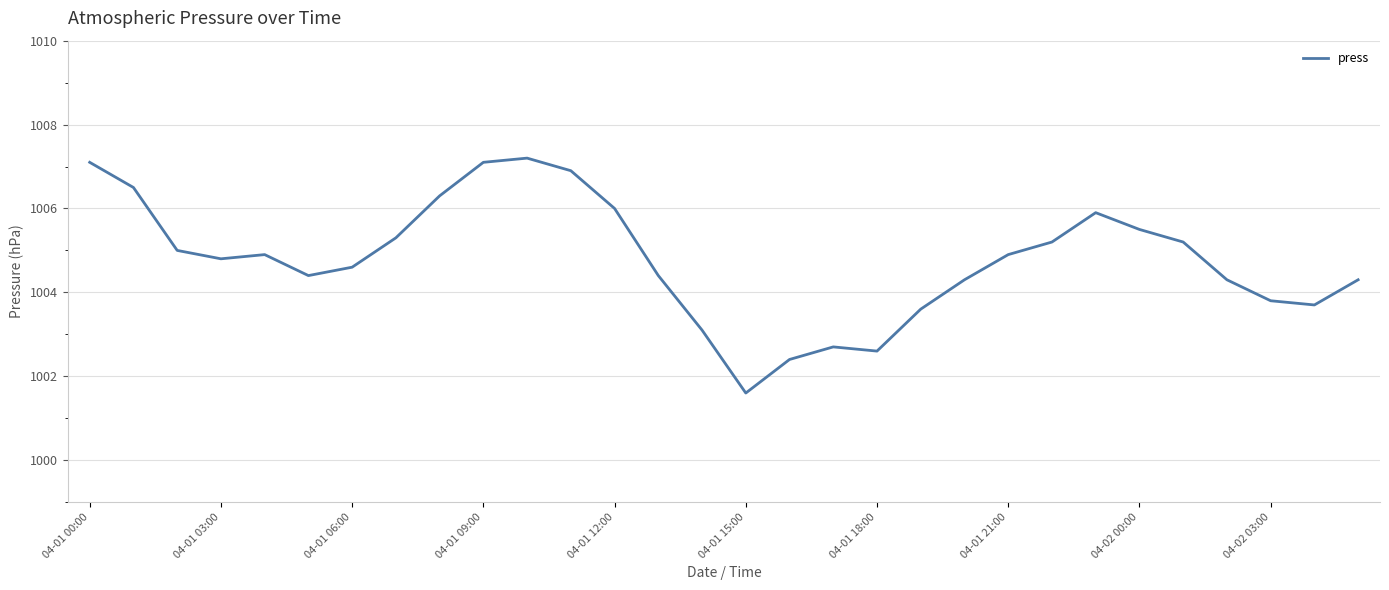

What is the greatest value displayed?

1007.2